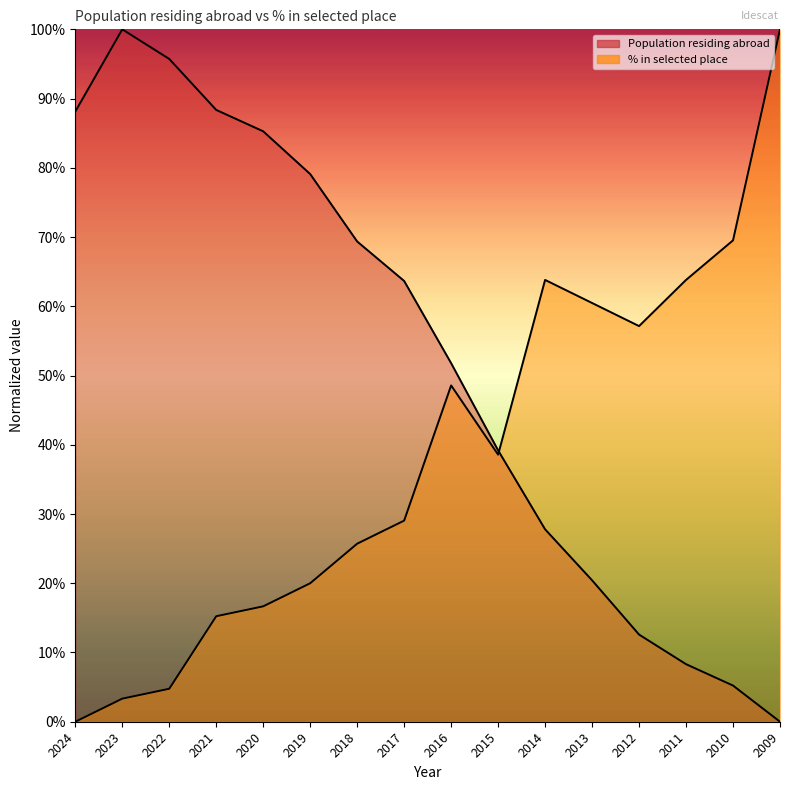

What is the value of the Population residing abroad point at the 2nd from the left?

1.0